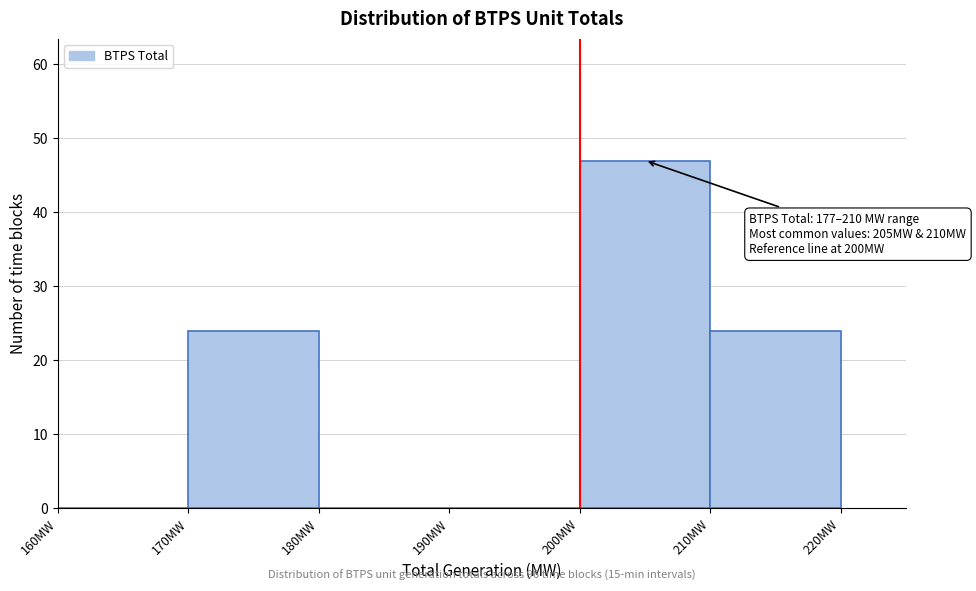

Which range on the x-axis has the tallest bar?

200 to 210